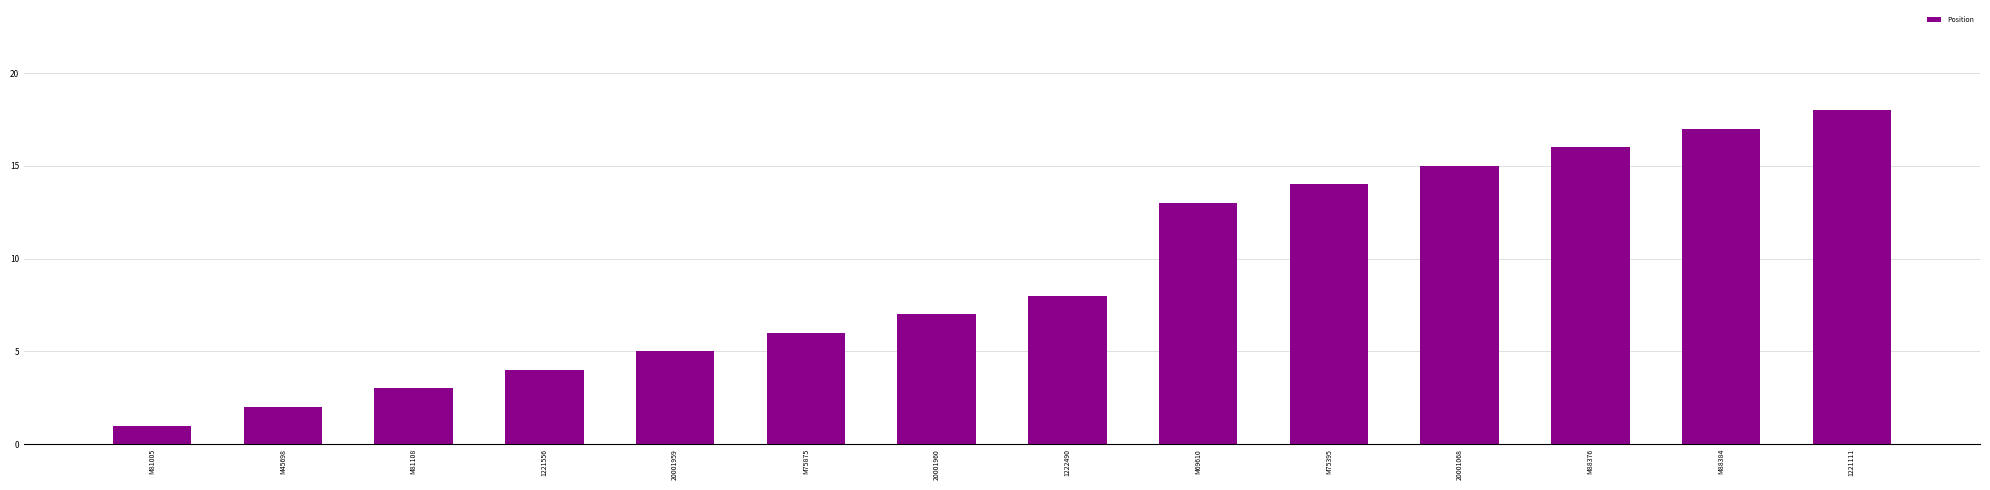

Reading left to right, extract all data points from this chart.

M81005=1	M45698=2	M81108=3	1221556=4	20001959=5	M75875=6	20001960=7	1222490=8	M69610=13	M75395=14	20001068=15	M88376=16	M88384=17	1221111=18